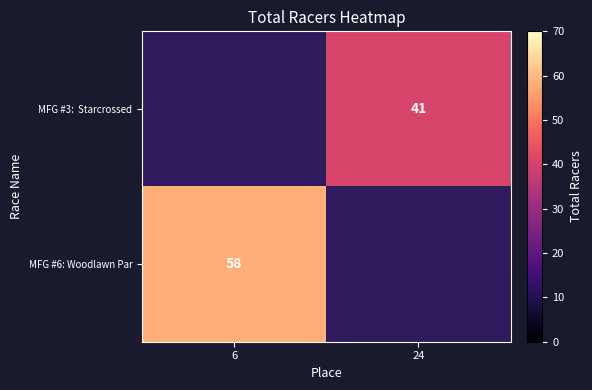

True or false: MFG #6: Woodlawn Par has a value of 58 at 6.

True